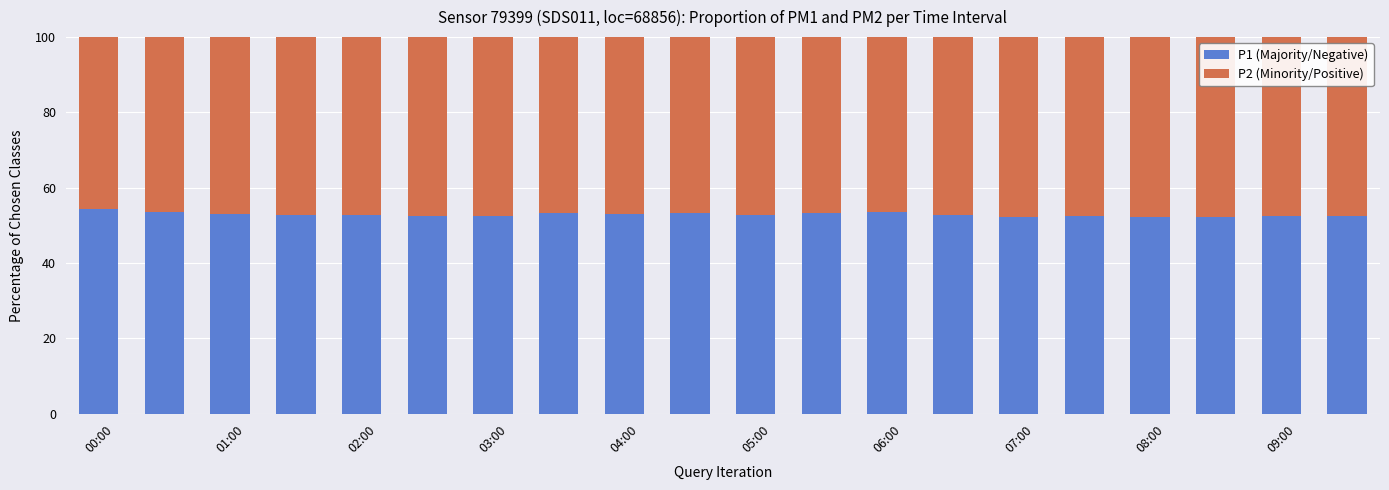

What is the sum of all P1 (Majority/Negative) values?

1058.3